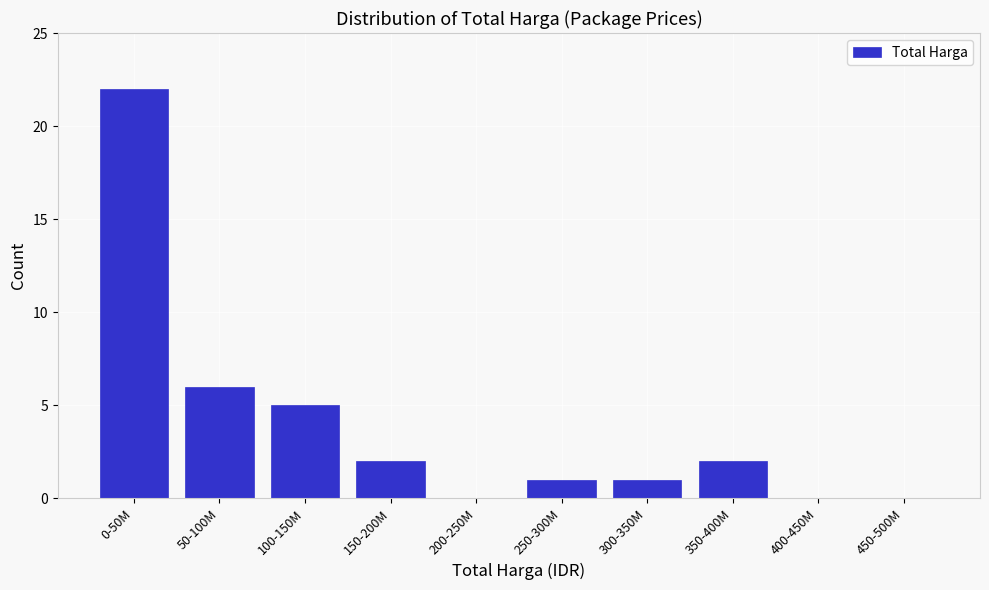

Reading left to right, transcribe all the data shown in this chart.

0-50M=22	50-100M=6	100-150M=5	150-200M=2	200-250M=0	250-300M=1	300-350M=1	350-400M=2	400-450M=0	450-500M=0